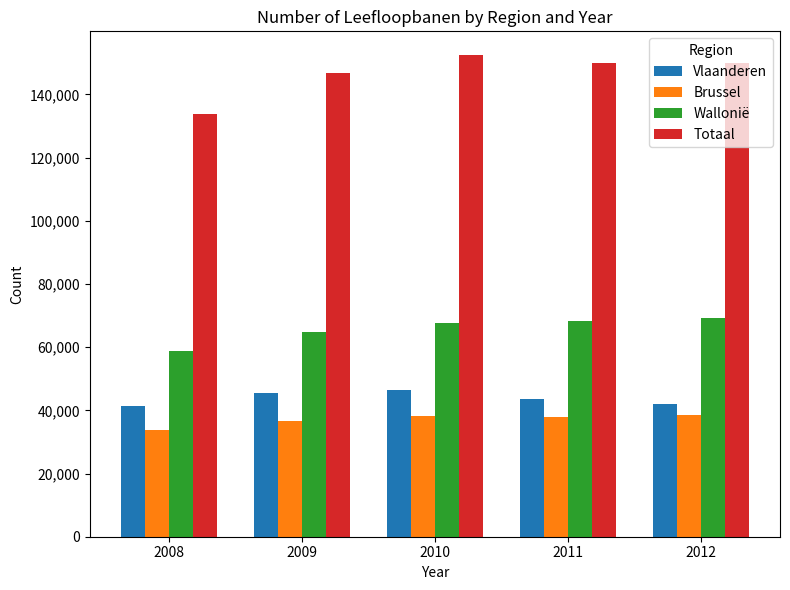

How many bars are there in total?

20